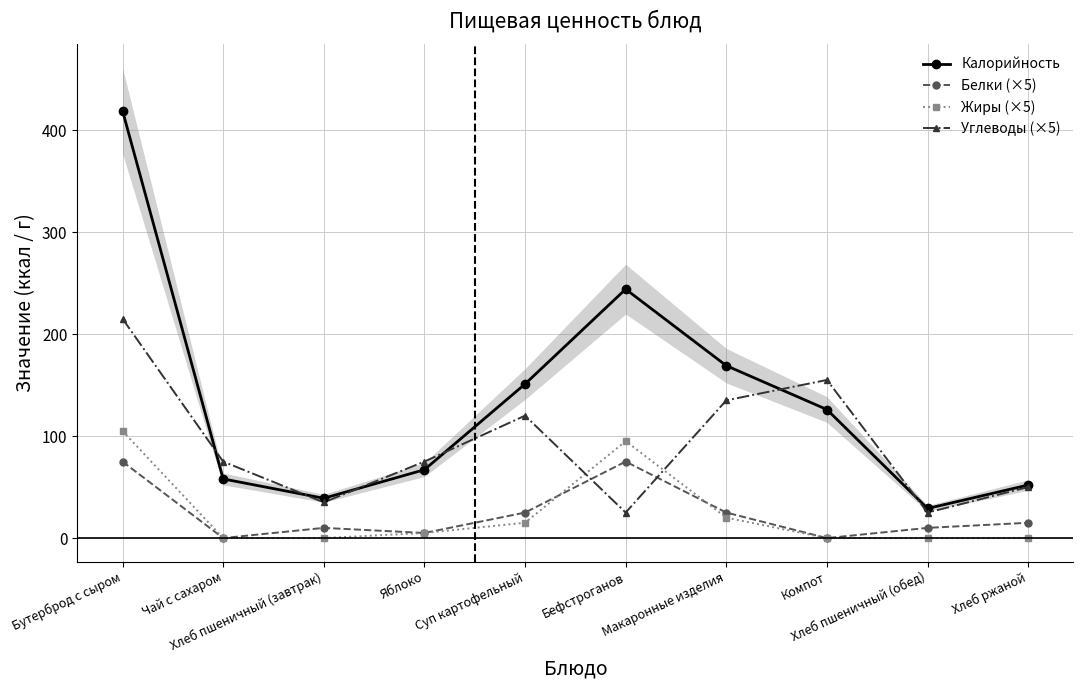

Where does the Жиры (×5) series first go above 5?

Бутерброд с сыром